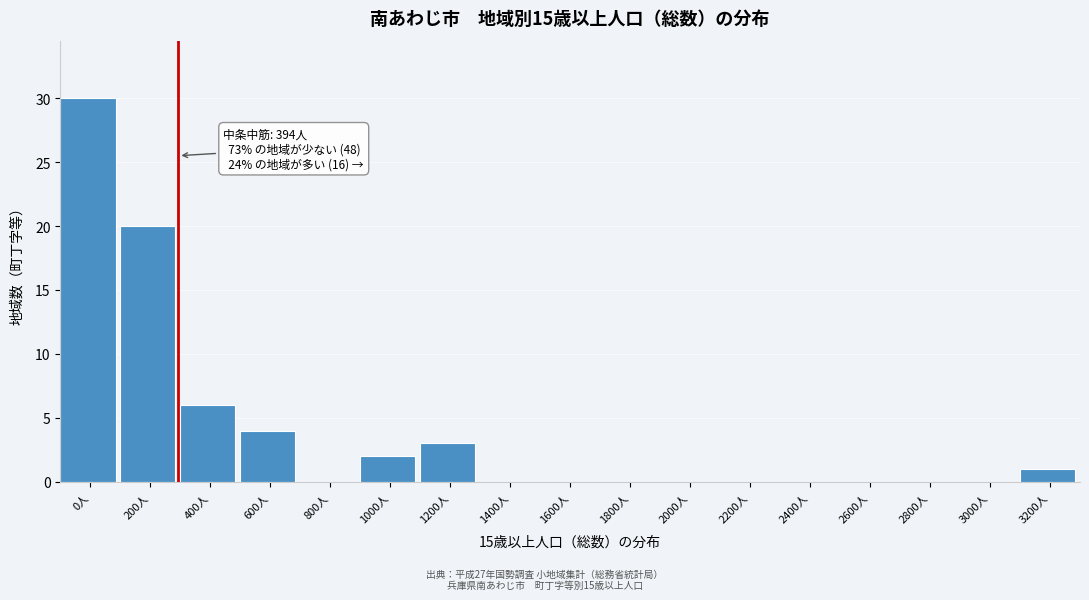

Reading right to left, extract all data points from this chart.

3200人=1	3000人=0	2800人=0	2600人=0	2400人=0	2200人=0	2000人=0	1800人=0	1600人=0	1400人=0	1200人=3	1000人=2	800人=0	600人=4	400人=6	200人=20	0人=30